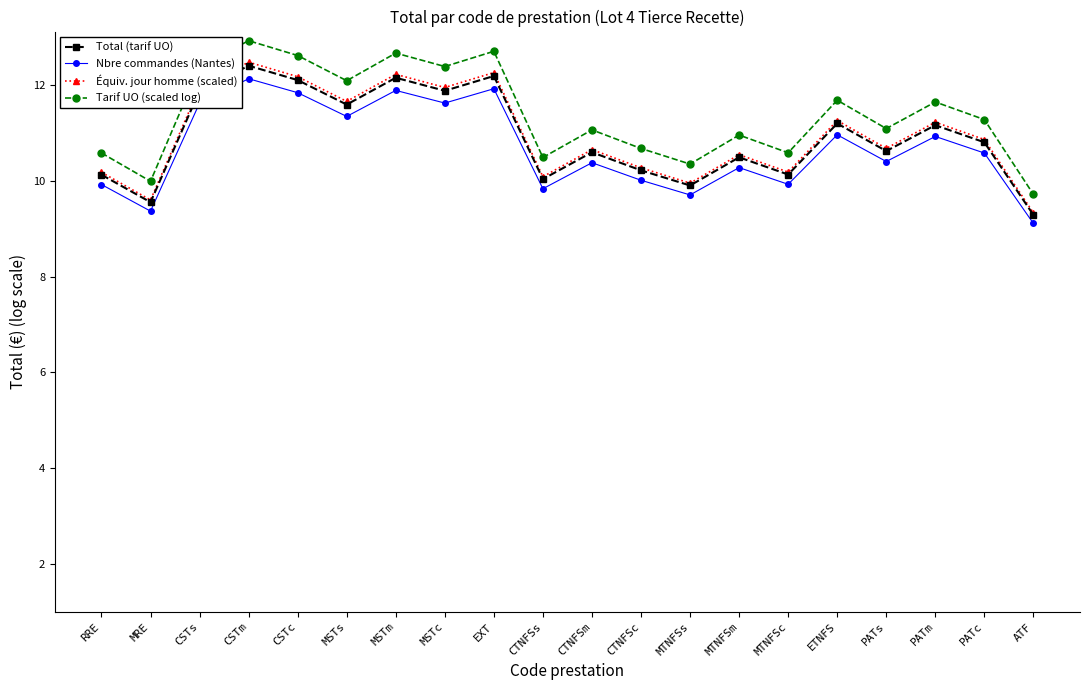

What position from the left is CSTs?

3